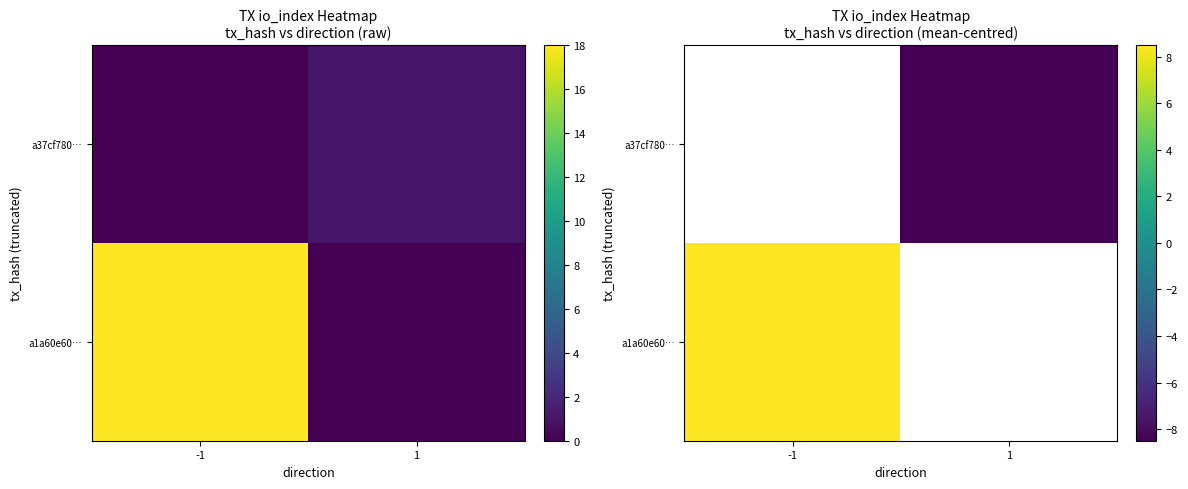

What is the maximum value shown in the chart?

8.5